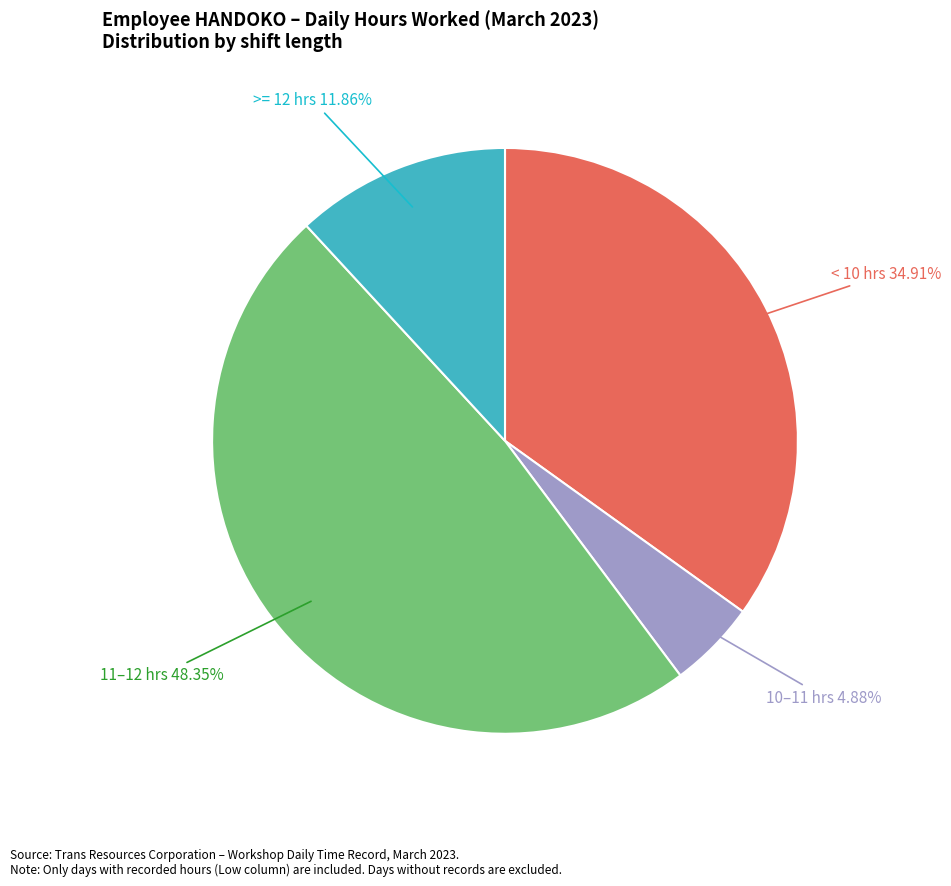

Count the number of slices in the pie.

4